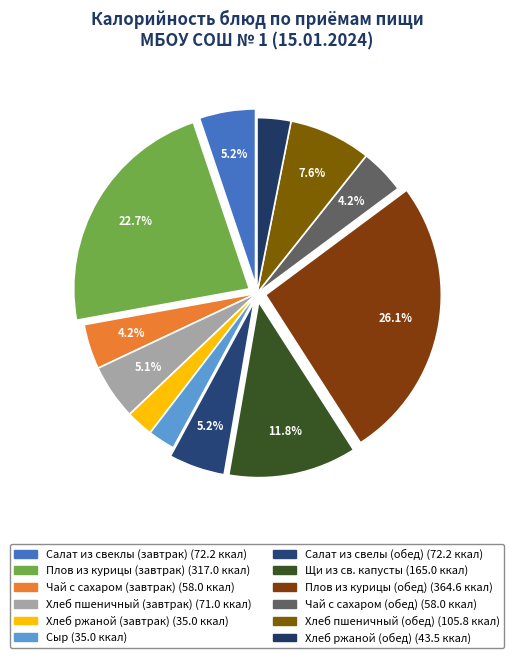

What percentage is the Хлеб пшеничный (обед) slice, to the nearest percent?

8%